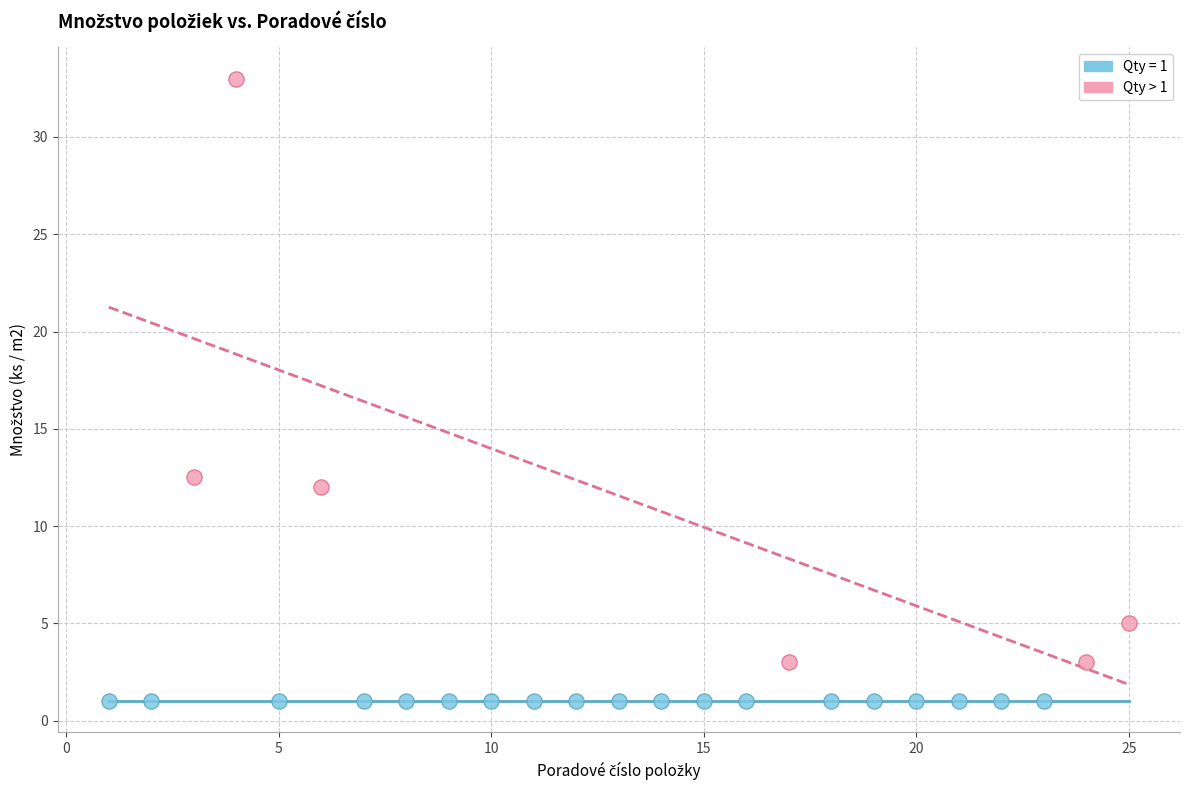

Which series reaches the maximum Y coordinate?

Qty > 1